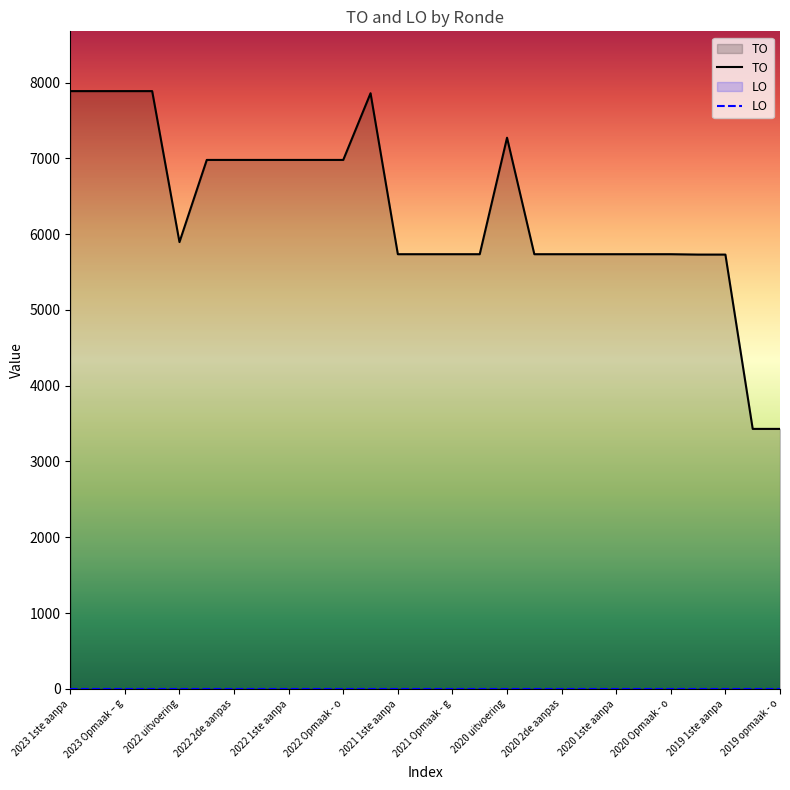

What is the approximate value at 2021 uitvoering, to the nearest 50?

7850